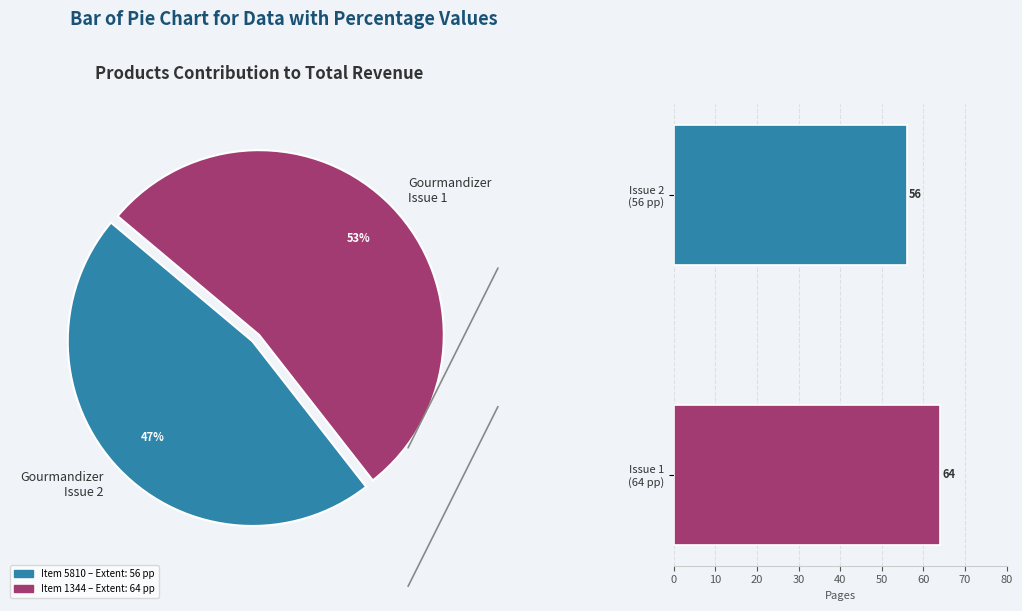

Rank the categories by value from highest to lowest.

Issue 1 (64 pp), Issue 2 (56 pp)